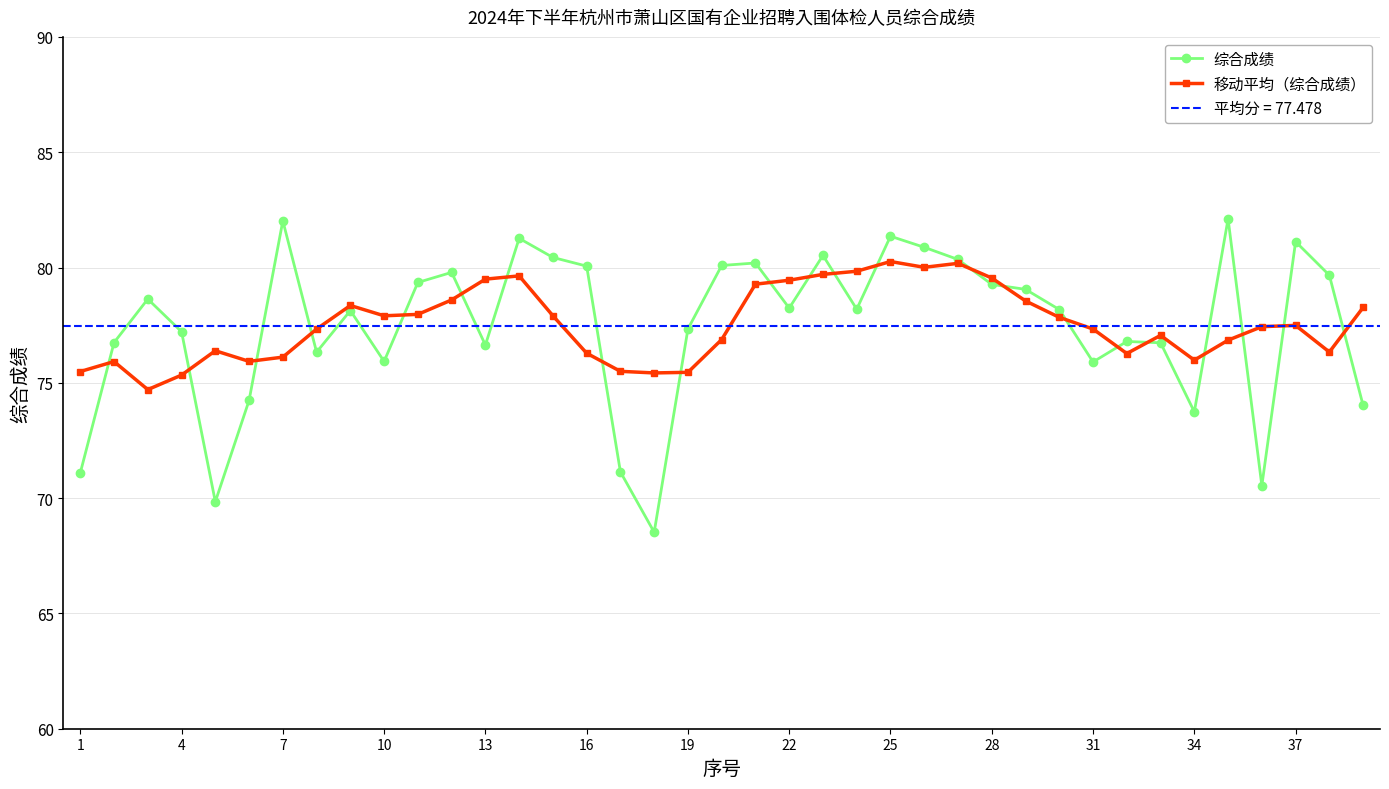

The 综合成绩 series shows 78.2 at 22. True or false?

True